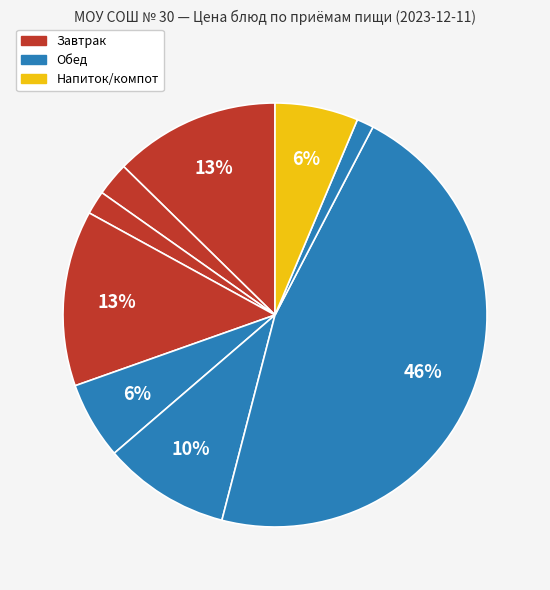

Count the number of slices in the pie.

9